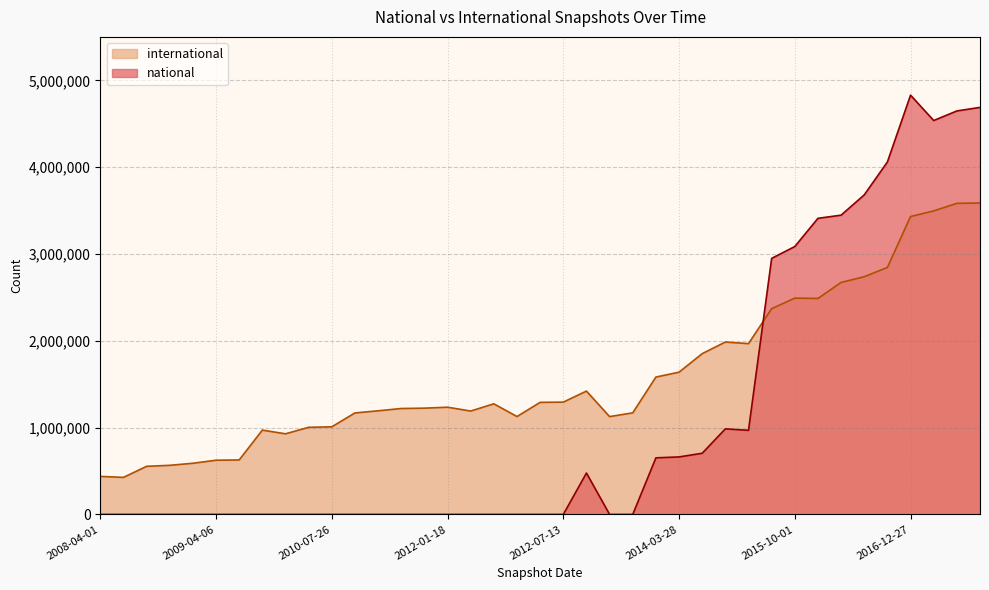

Read the national value at 2013-09-10, to the nearest 10.

476820